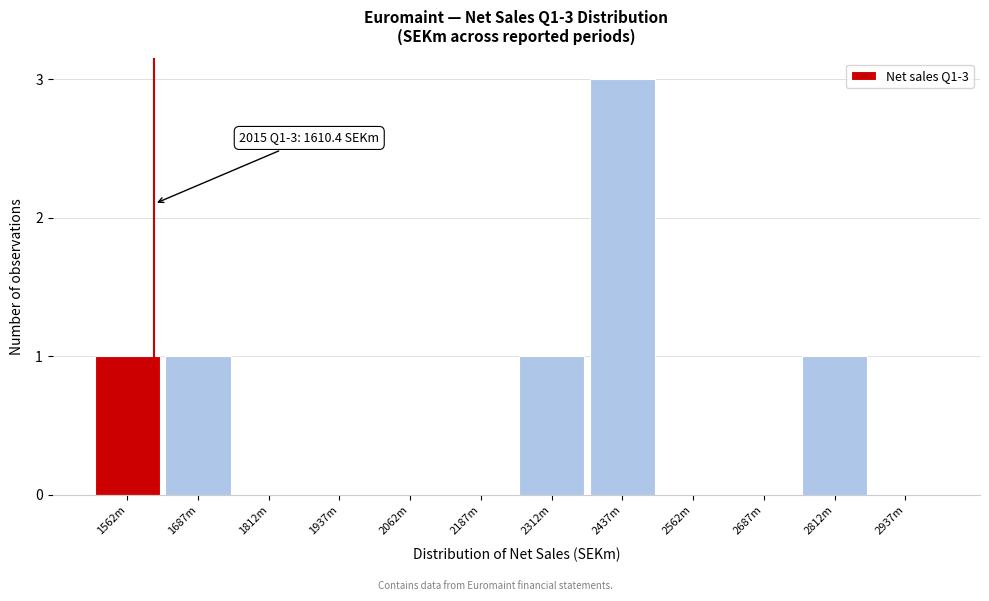

Reading right to left, what are all the values shown in this chart?

2937m=0	2812m=1	2687m=0	2562m=0	2437m=3	2312m=1	2187m=0	2062m=0	1937m=0	1812m=0	1687m=1	1562m=1